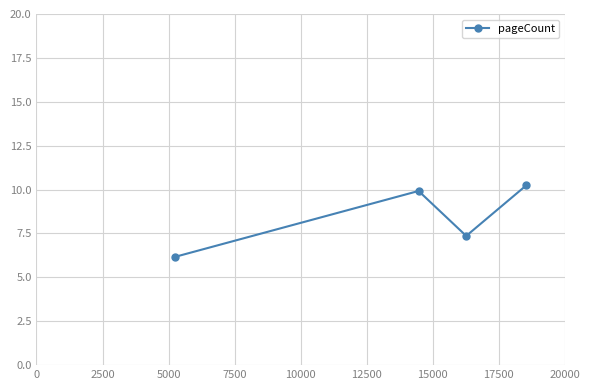

Does the chart have visible grid lines?

Yes